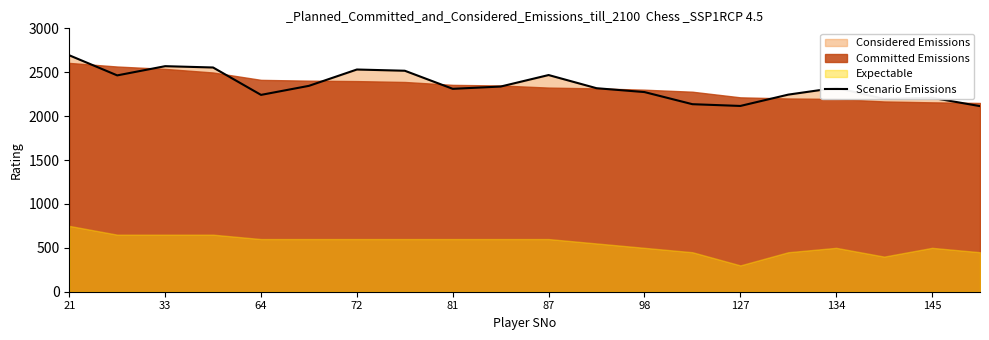

True or false: there are more than 2 points higher than both neighbors.

True